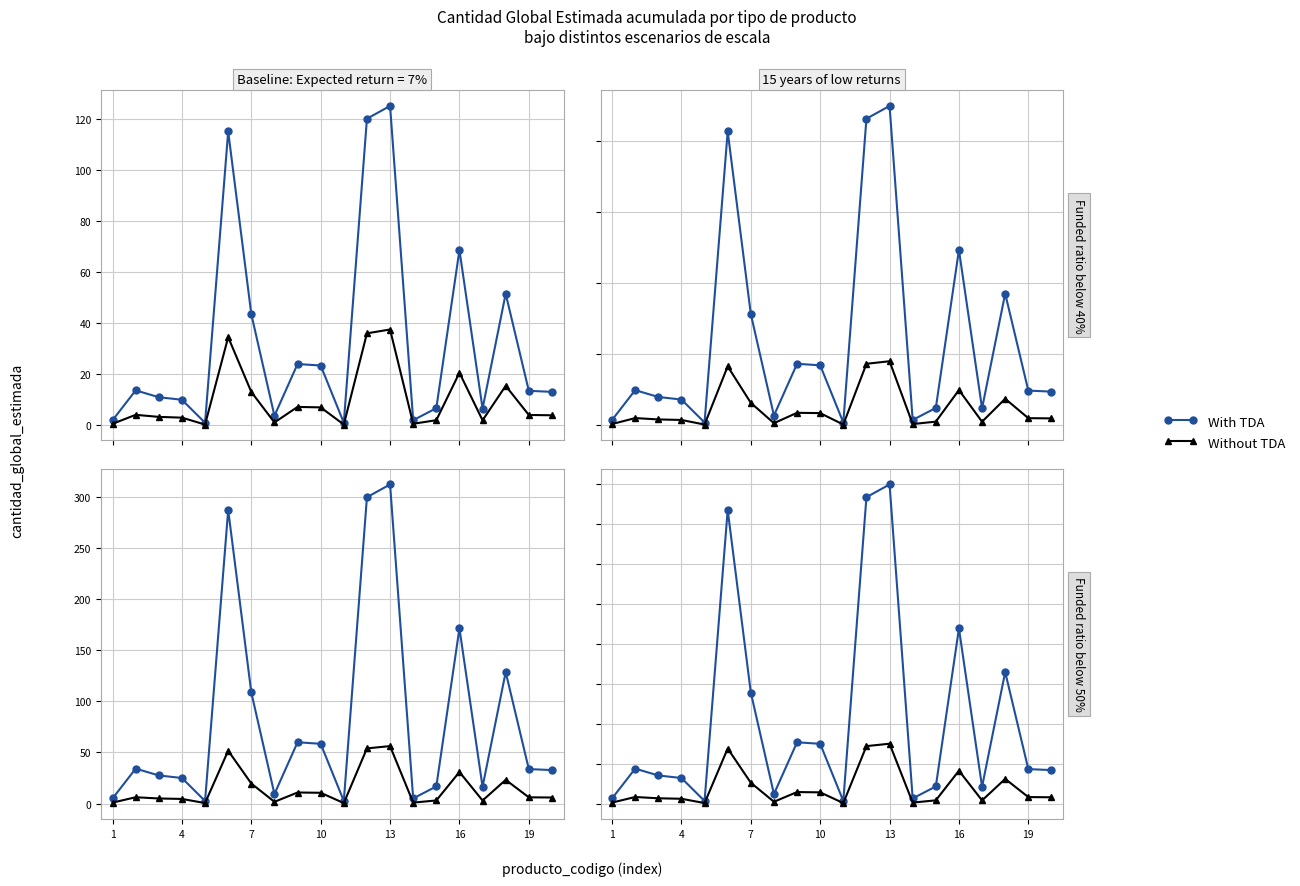

True or false: With TDA and Without TDA intersect in this chart.

False